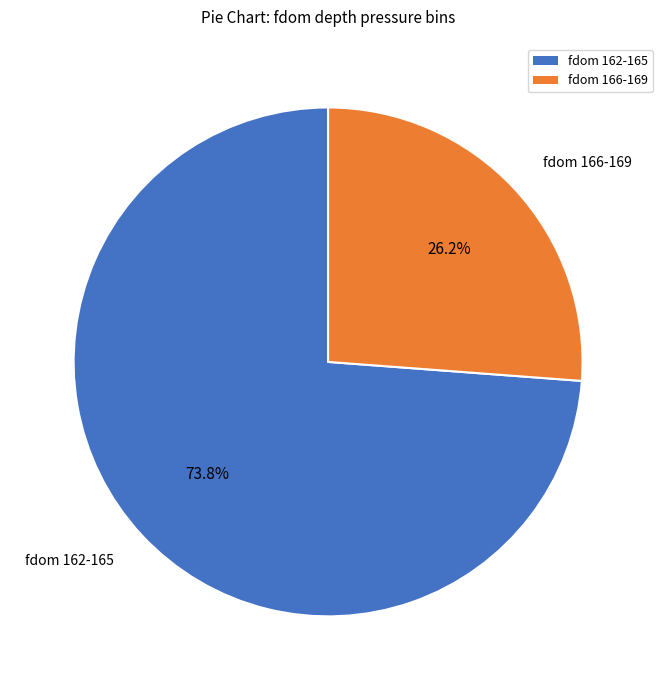

What is the largest slice in the pie chart?

fdom 162-165